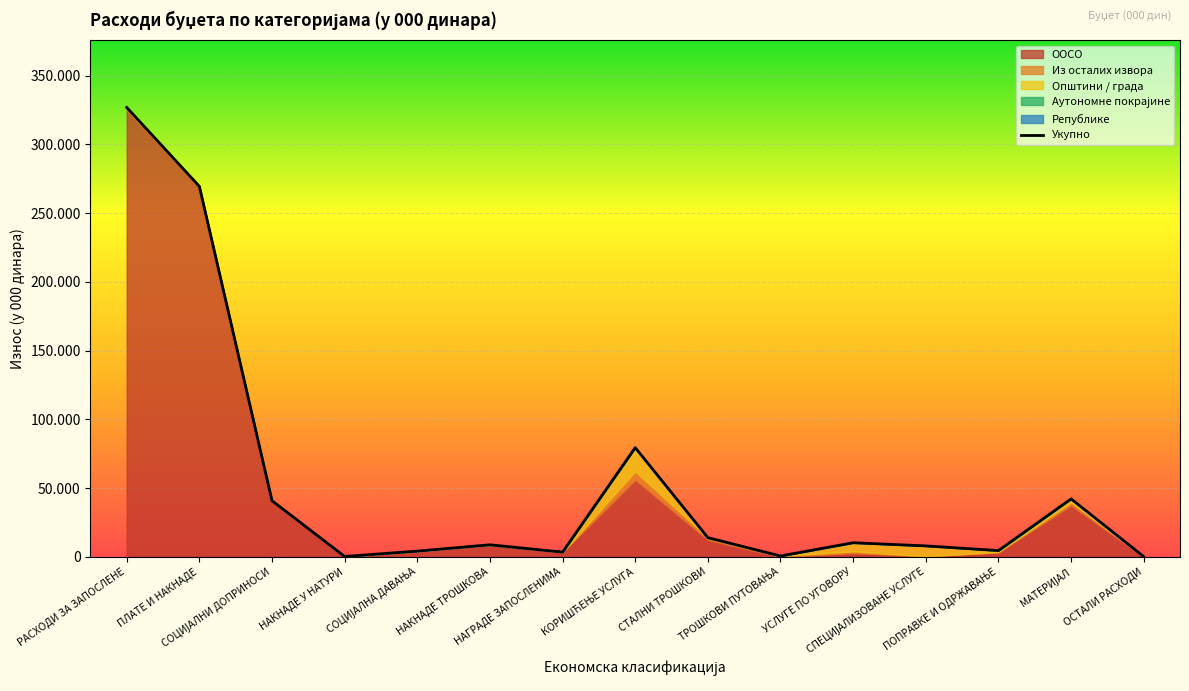

How many data points does each series have?

15